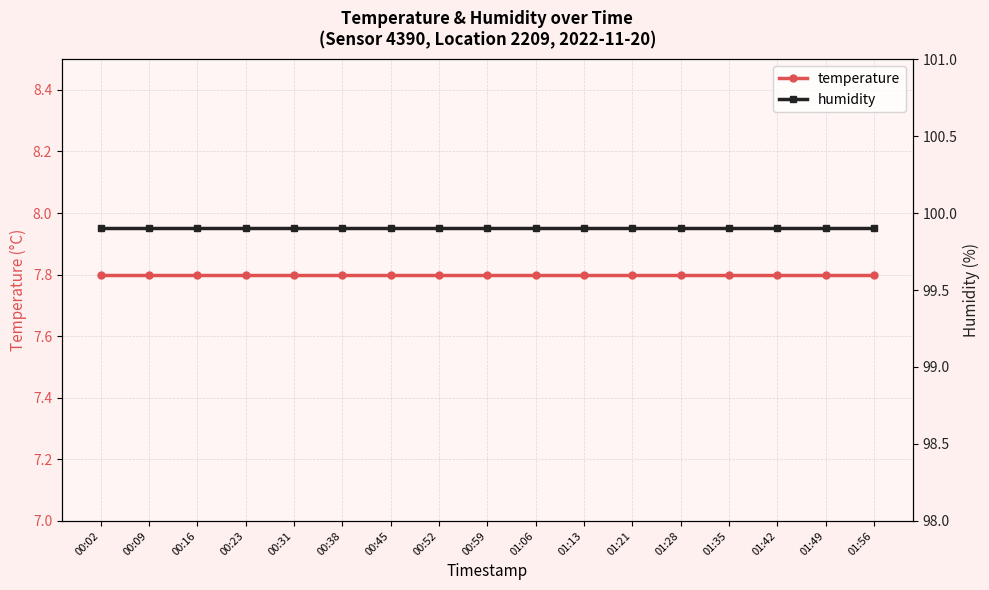

True or false: humidity and temperature intersect in this chart.

False